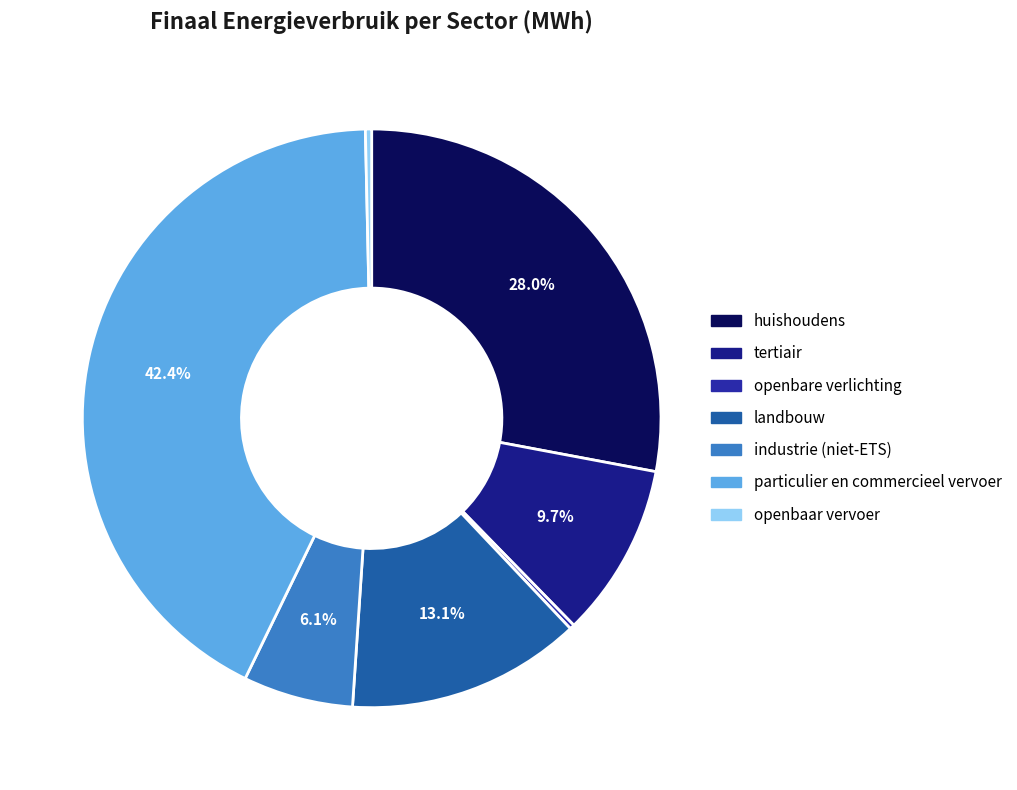

What percentage is NOT represented by huishoudens?

72.0%